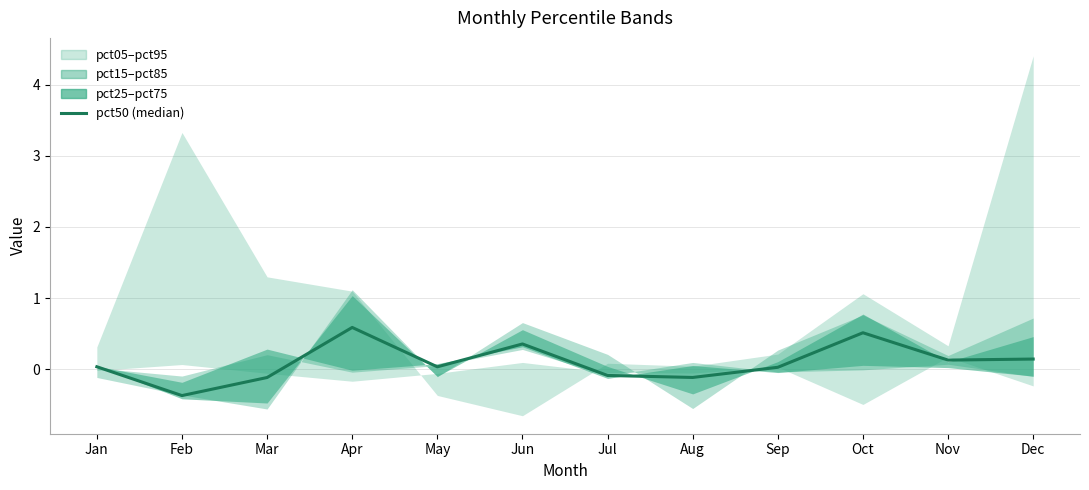

Where is the data nearest to the value 0?

Sep